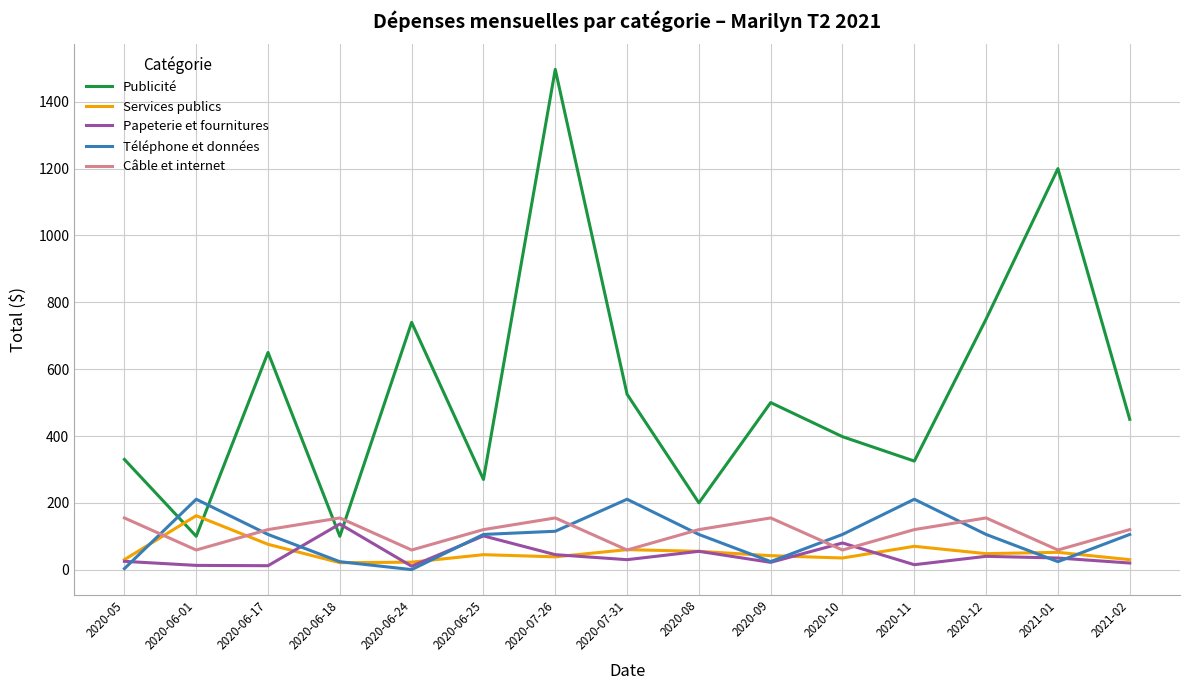

Does the chart display data point markers on the line(s)?

No